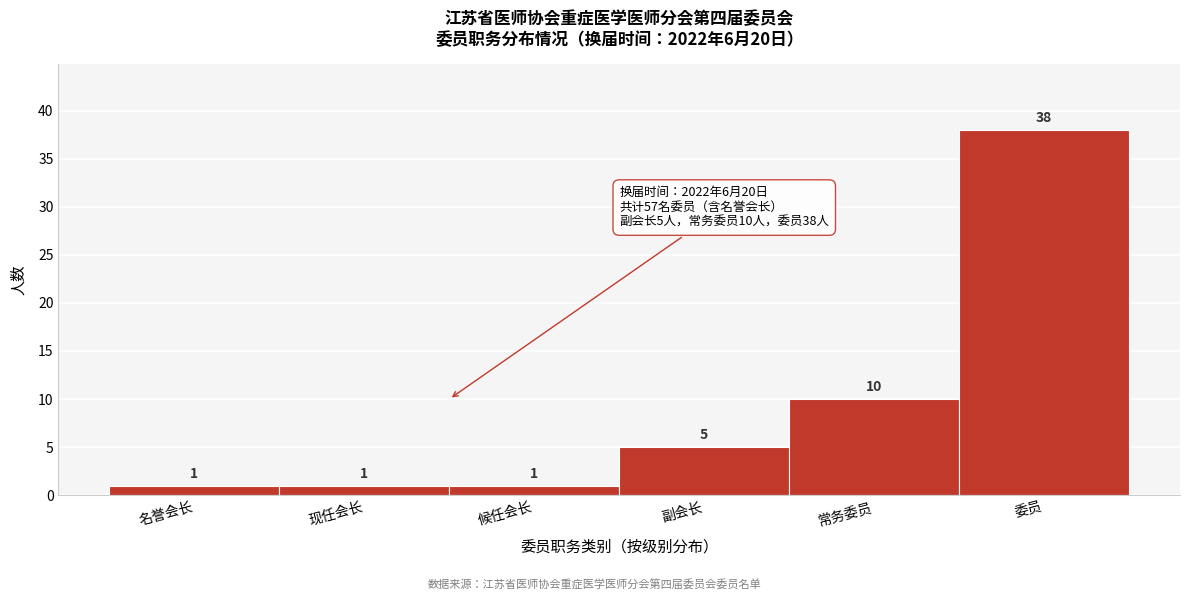

Reading left to right, what are all the values shown in this chart?

名誉会长=1	现任会长=1	候任会长=1	副会长=5	常务委员=10	委员=38